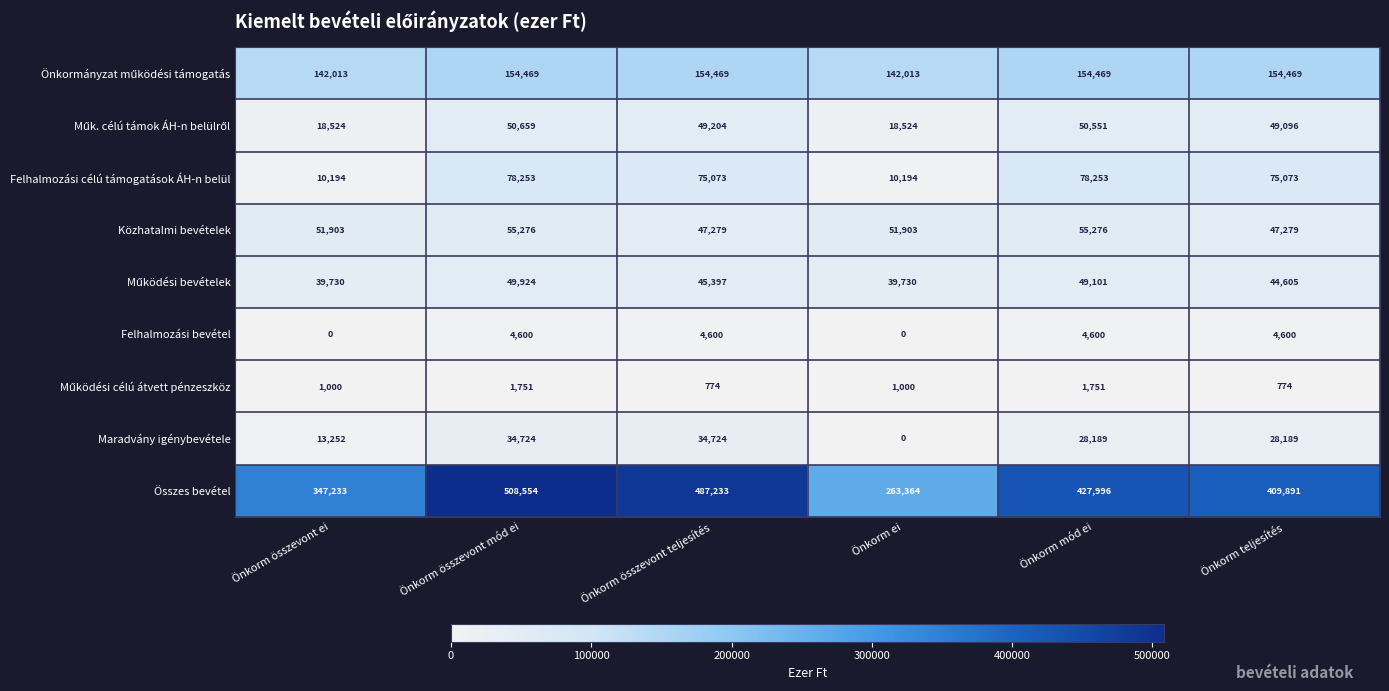

At which category is the sum across all series the highest?

Önkorm összevont mód ei